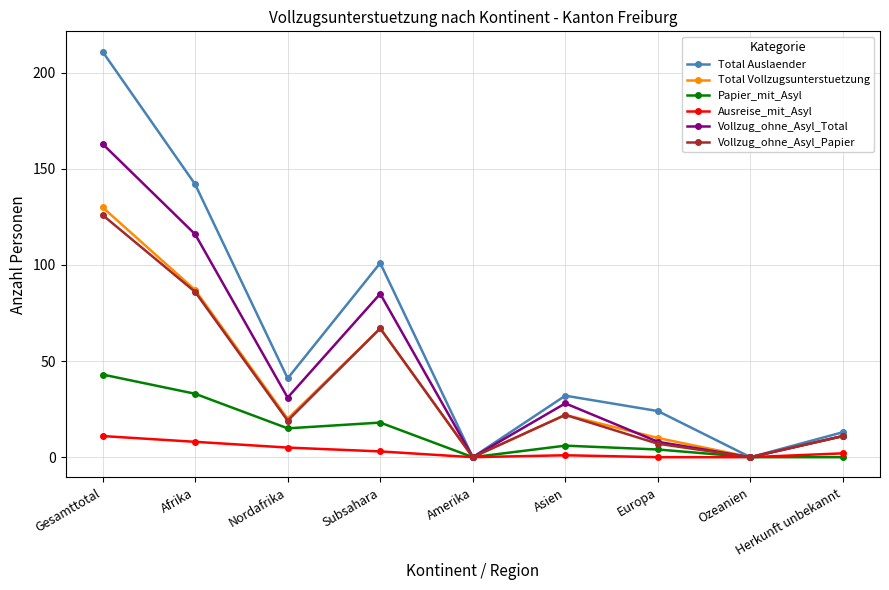

How many data points does each series have?

9